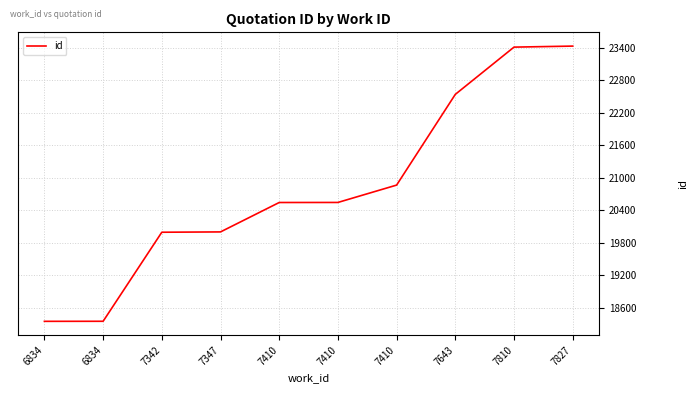

What is the value of the 2nd point from the left?

18345